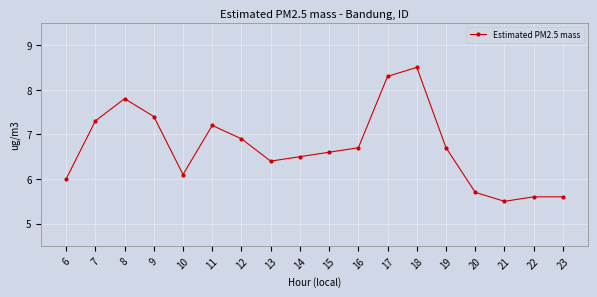

At which category does the data reach its first local peak?

8